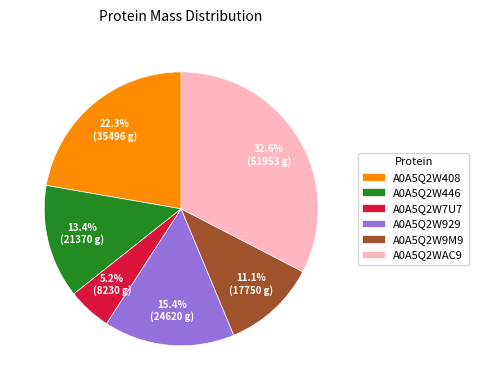

To the nearest percent, what is the average slice percentage?

17%